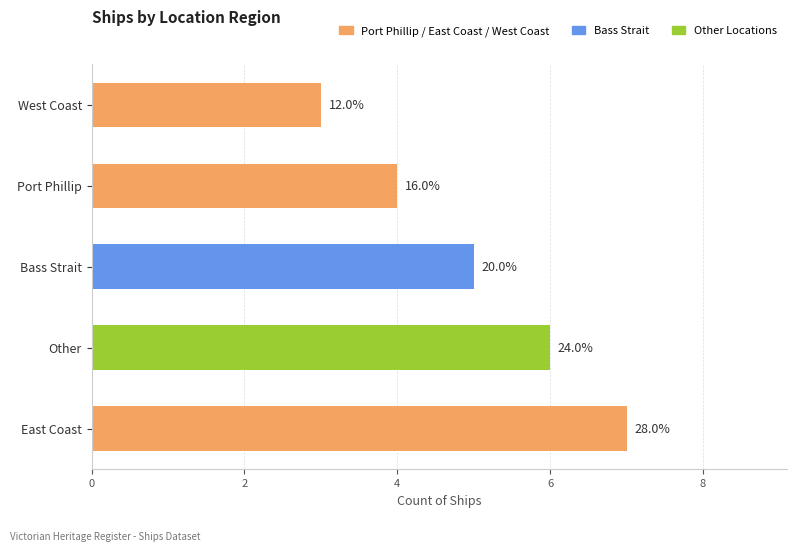

True or false: the data shows 6 at Other.

True